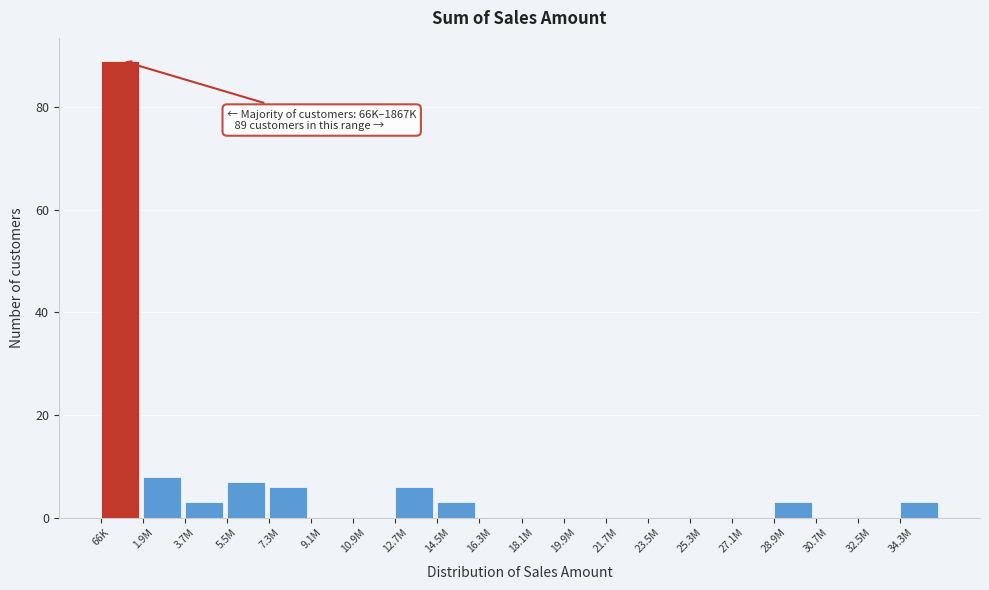

Reading left to right, list all the values displayed in this chart.

66K=89	1.9M=8	3.7M=3	5.5M=7	7.3M=6	9.1M=0	10.9M=0	12.7M=6	14.5M=3	16.3M=0	18.1M=0	19.9M=0	21.7M=0	23.5M=0	25.3M=0	27.1M=0	28.9M=3	30.7M=0	32.5M=0	34.3M=3